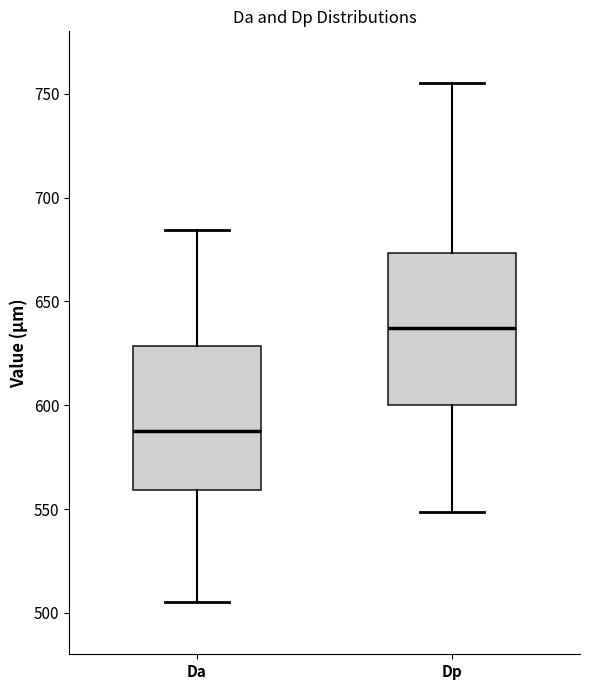

Which box's median line is the highest?

Dp